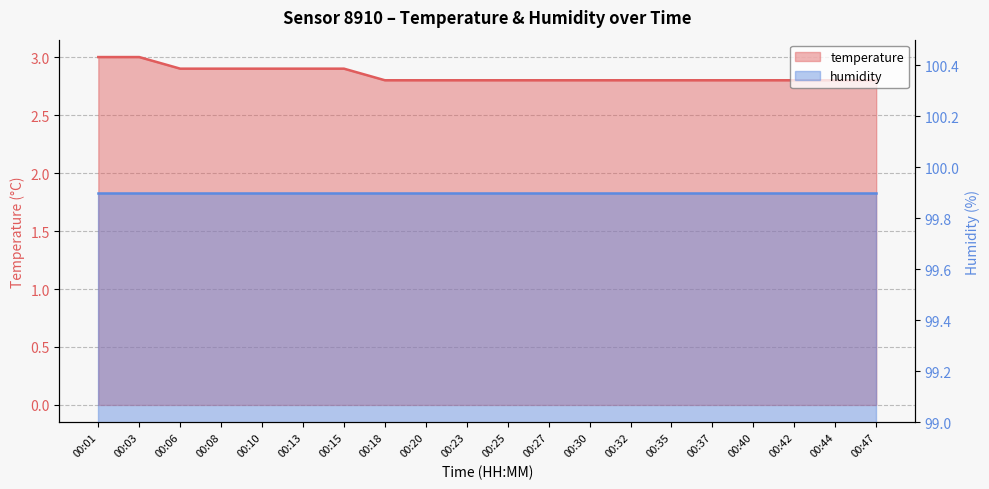

What is the difference between the second highest and minimum values?

0.2